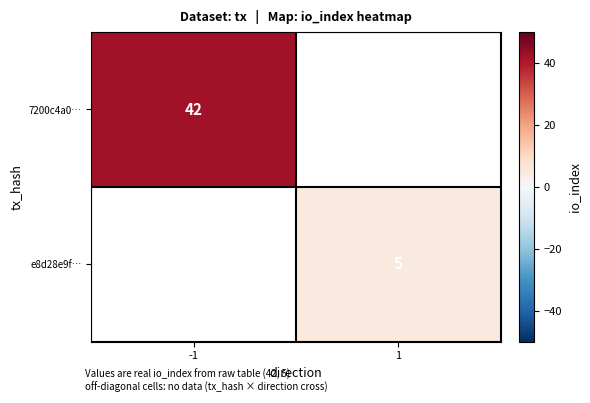

What is the smallest value displayed?

5.0